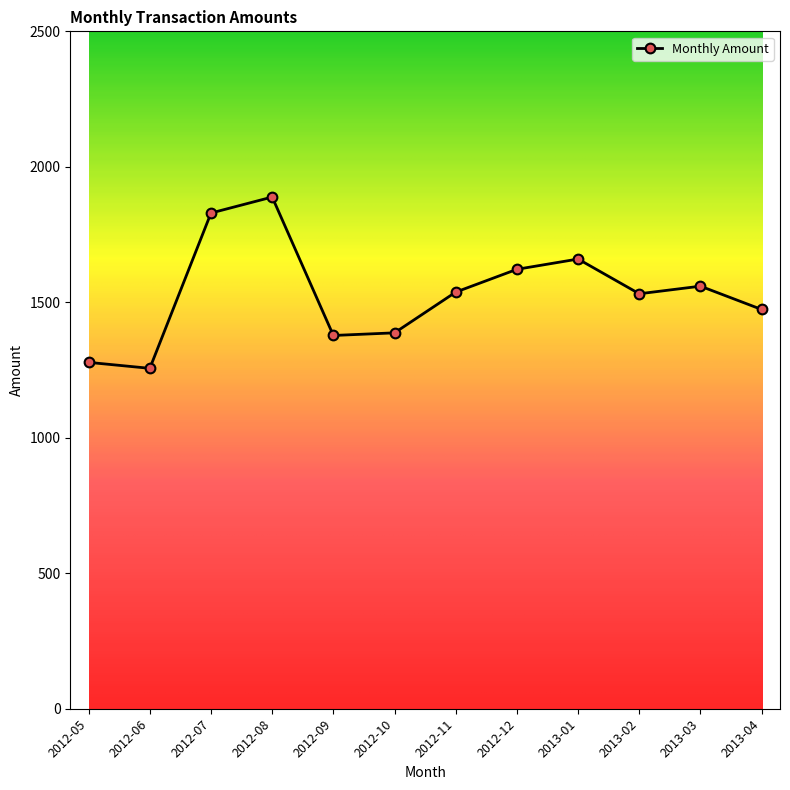

Approximately how many times larger is the value at 2012-11 compared to 2012-06?

1.2